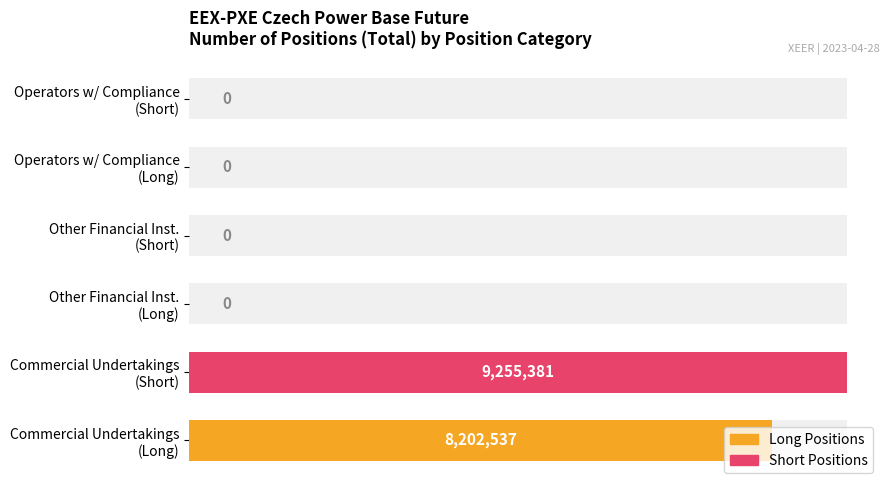

Where is Short nearest to the value 4627690?

Other Financial Institutions